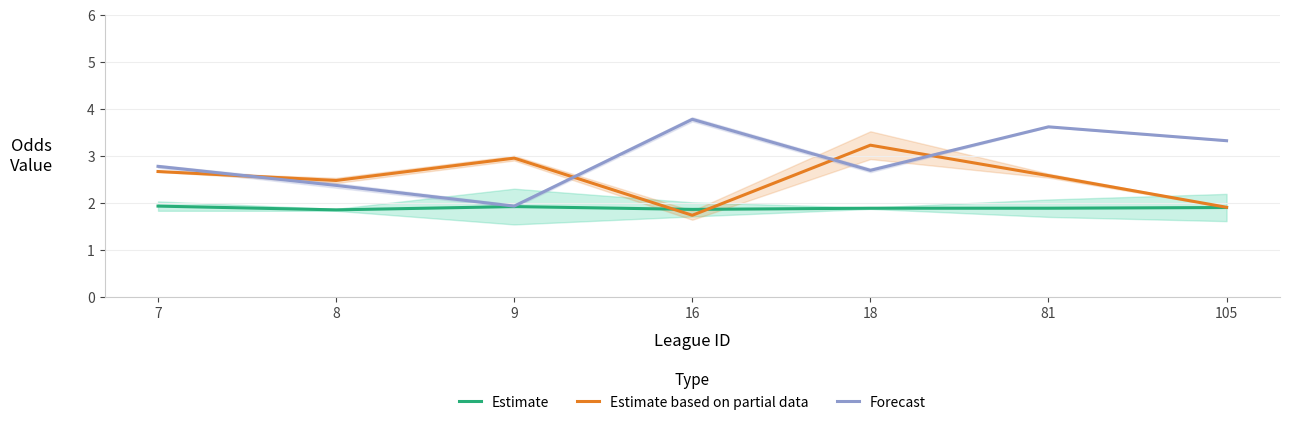

True or false: Forecast has a value of 3.4 at 9.

False